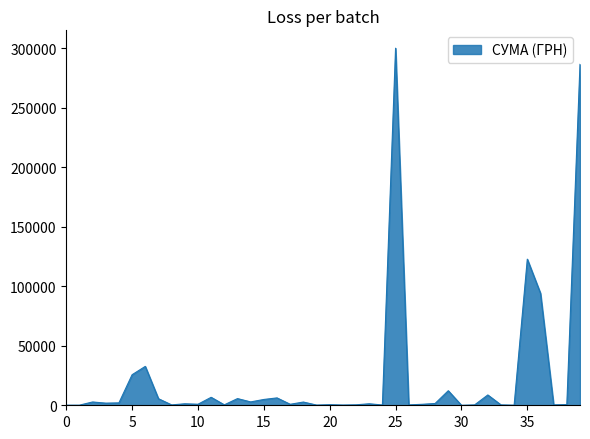

Count the number of data series in this chart.

1